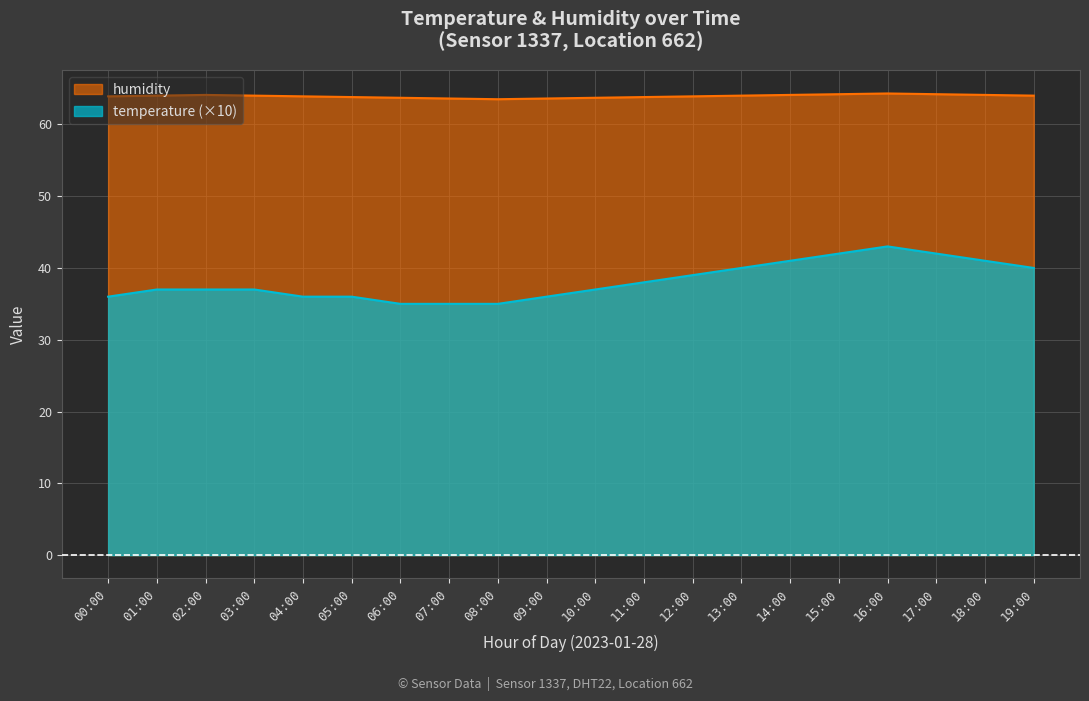

Which series changed the most between 02:00 and 19:00?

temperature (×10)